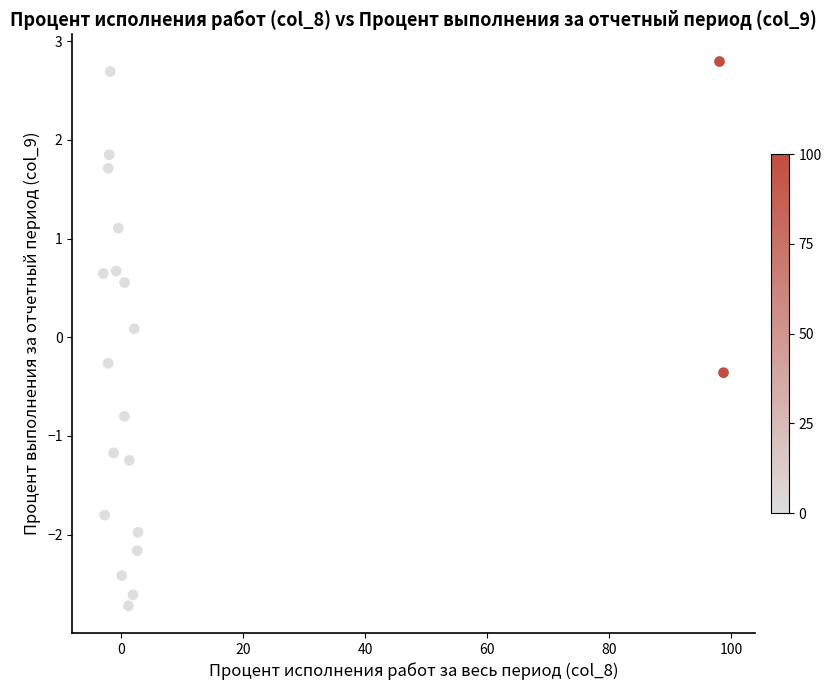

What is the range of X values (max minus min)?

101.6